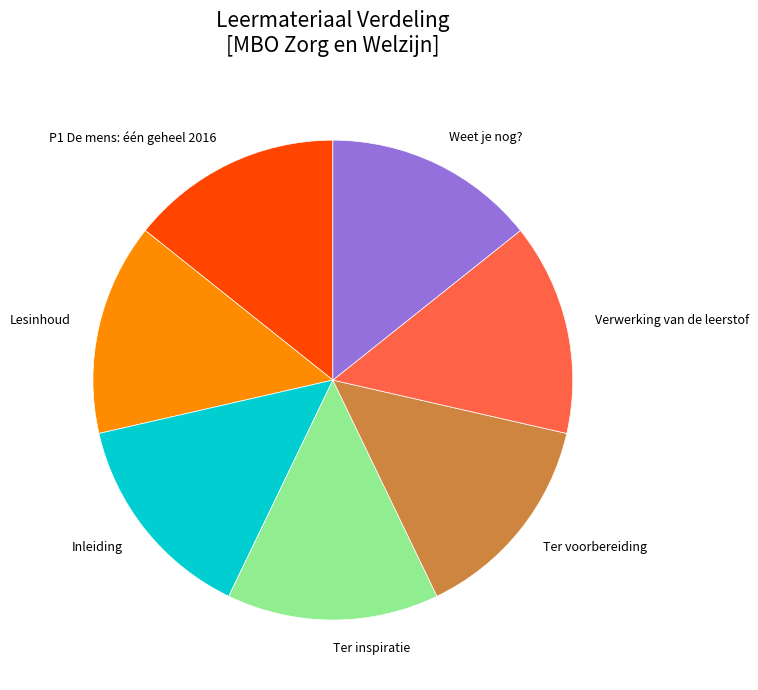

Is Verwerking van de leerstof the majority of the pie?

No